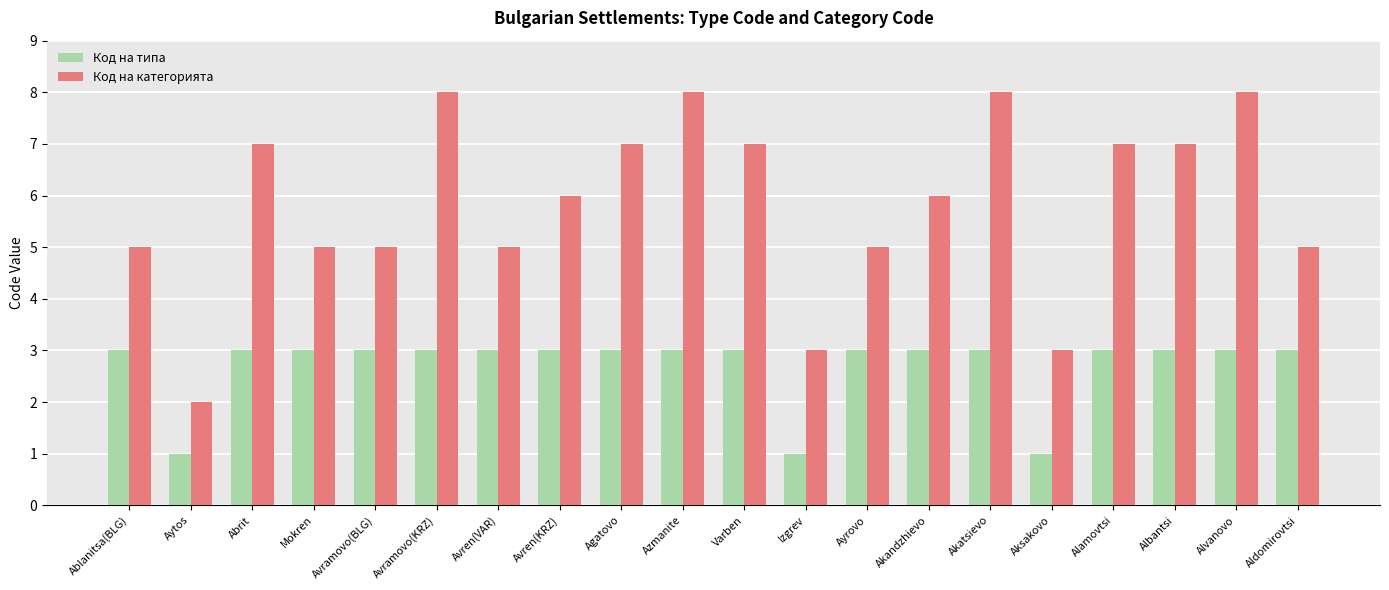

What value does the Код на типа series have at Aksakovo?

1